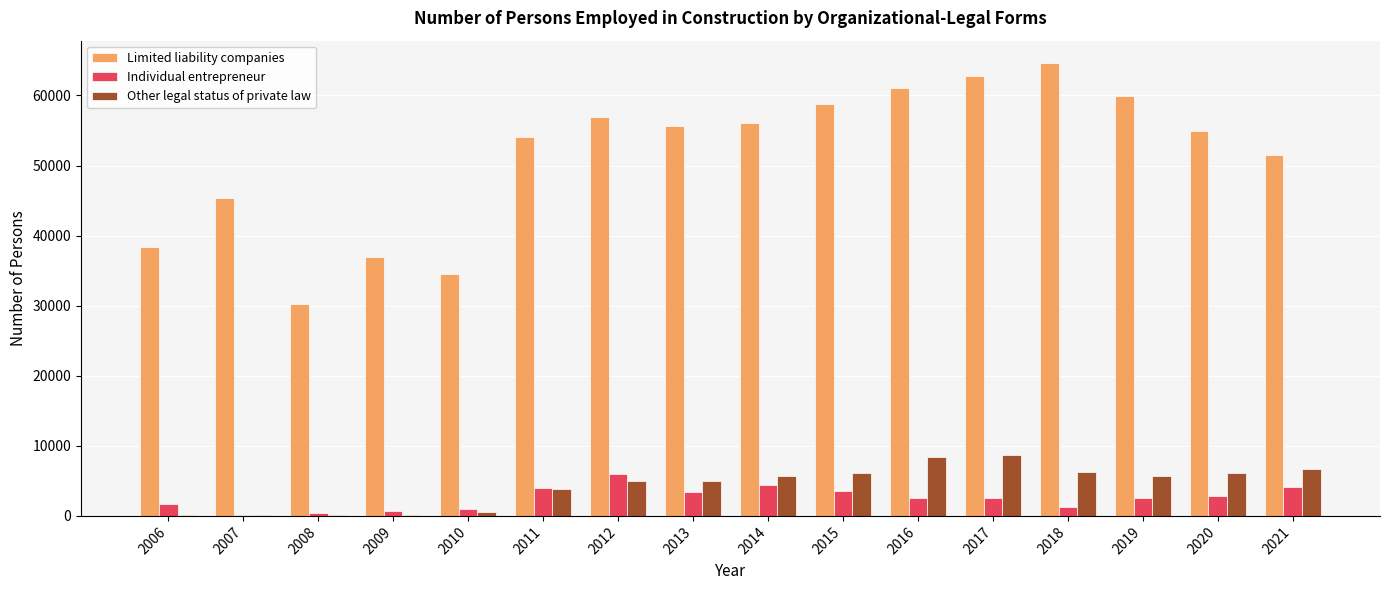

What are all the series names shown in the legend?

Limited liability companies, Individual entrepreneur, Other legal status of private law